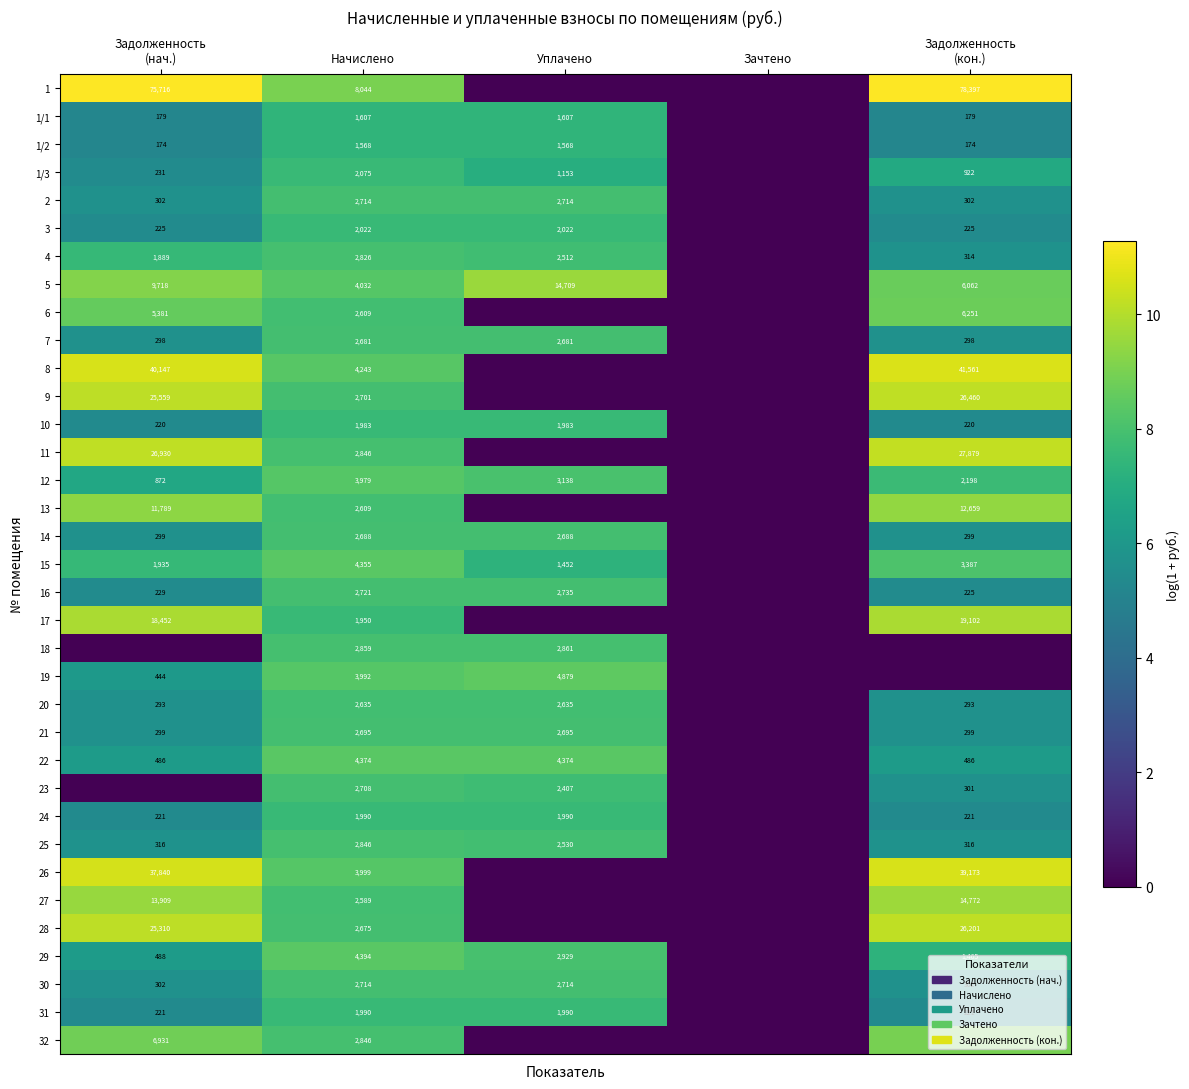

The value of 4 at Уплачено is 2512. True or false?

True